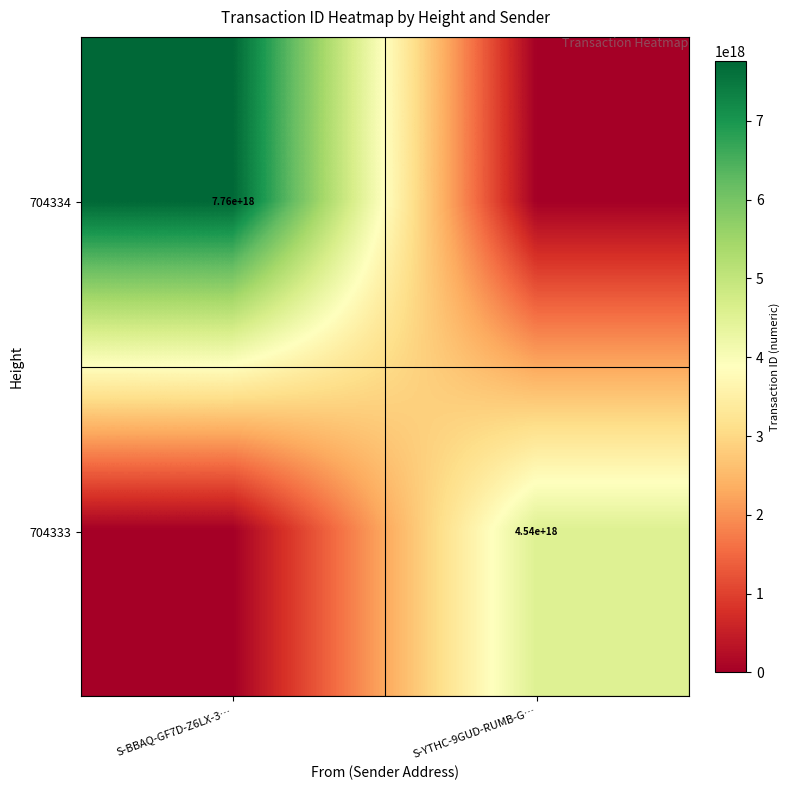

Is it true that 704334 equals 7760000000000000000 at S-BBAQ-GF7D-Z6LX-3…?

True